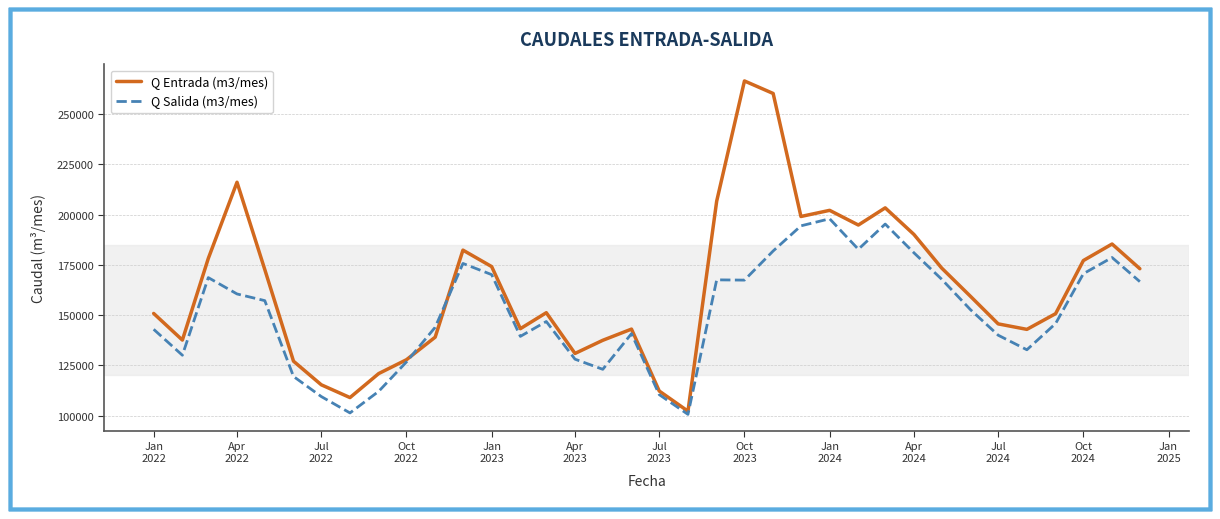

What is the maximum value shown in the chart?

266554